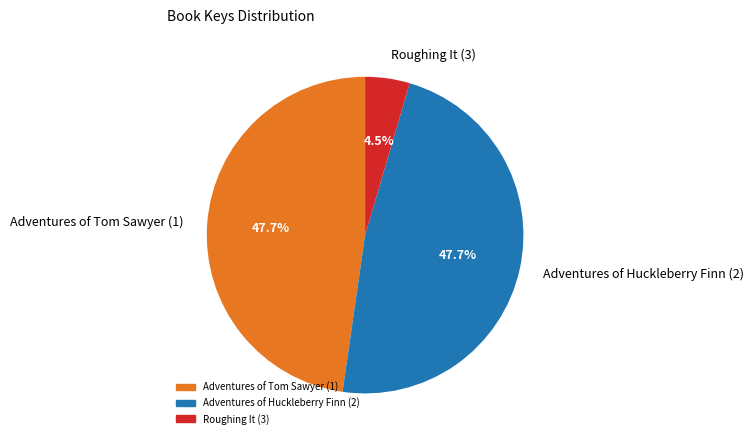

Approximately how many times larger is the value at Adventures of Tom Sawyer (1) compared to Adventures of Huckleberry Finn (2)?

1.0